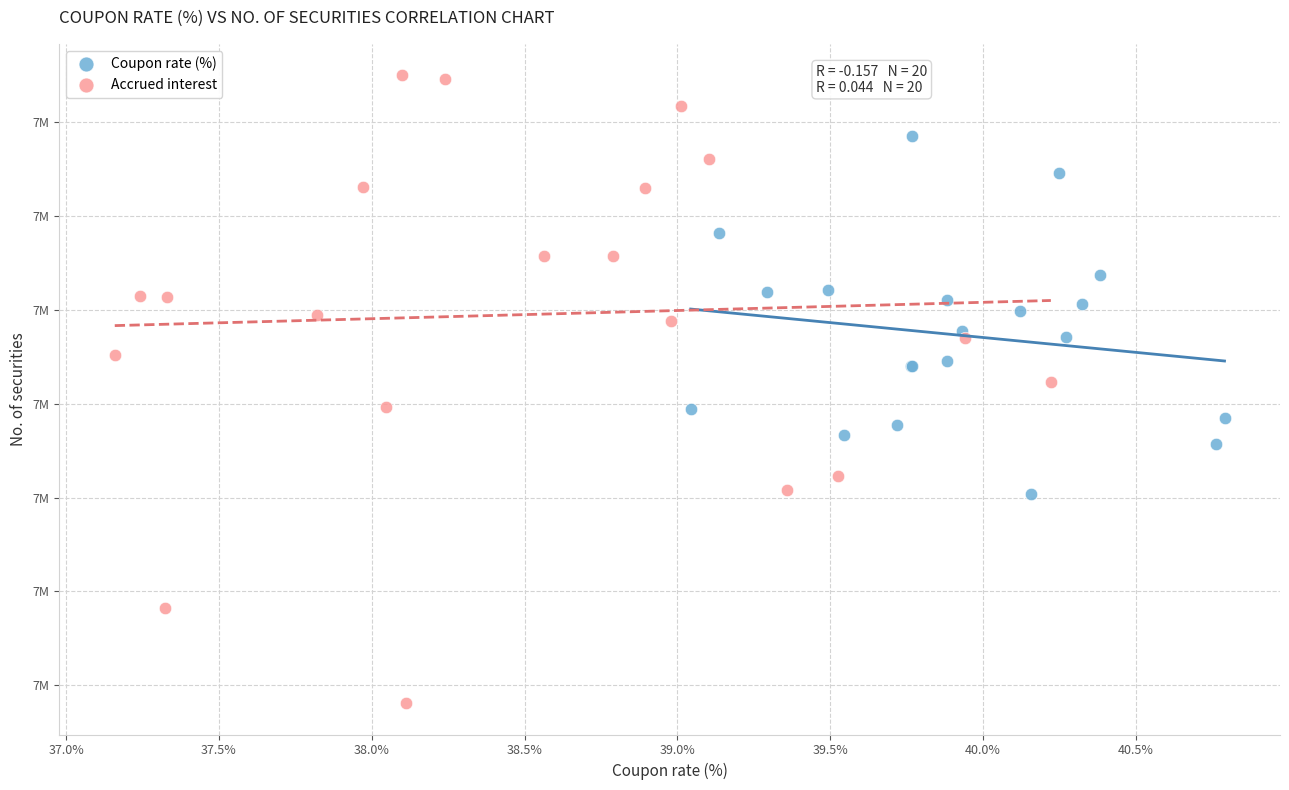

Which series contains the lowest Y value?

Accrued interest